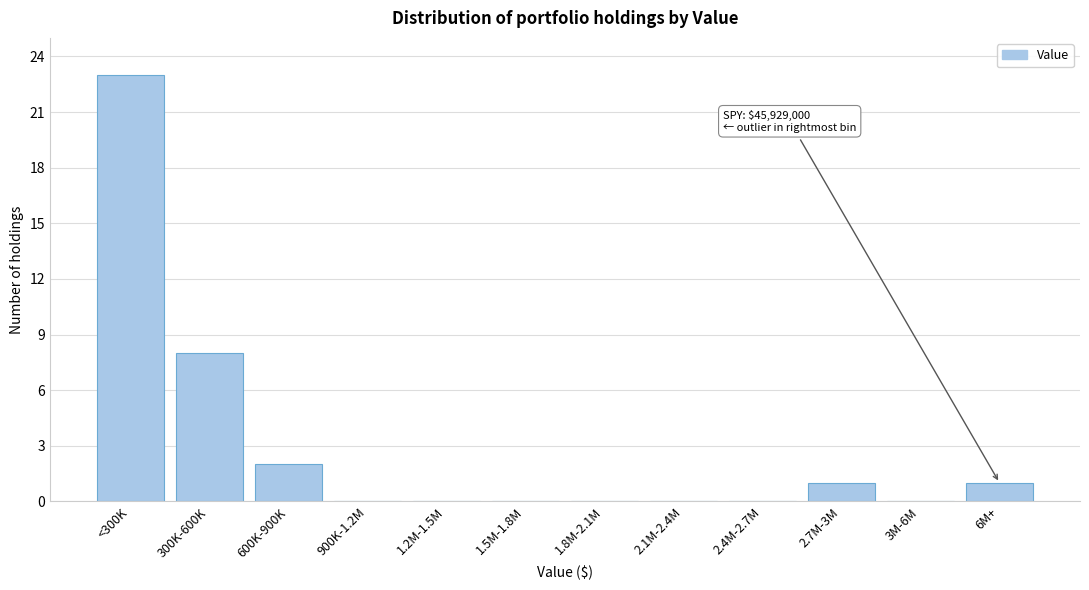

Reading right to left, list all the values displayed in this chart.

6M+=1	3M-6M=0	2.7M-3M=1	2.4M-2.7M=0	2.1M-2.4M=0	1.8M-2.1M=0	1.5M-1.8M=0	1.2M-1.5M=0	900K-1.2M=0	600K-900K=2	300K-600K=8	<300K=23